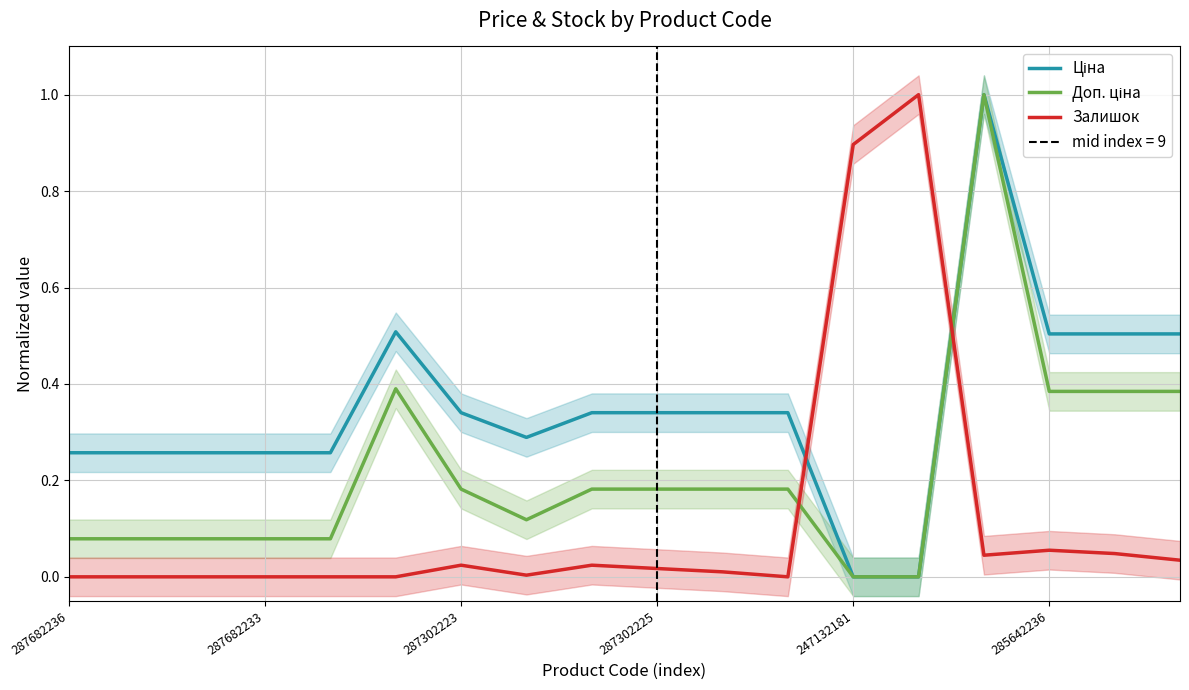

At 287682236, list the series in order from smallest to largest.

Залишок, Доп. ціна, Ціна